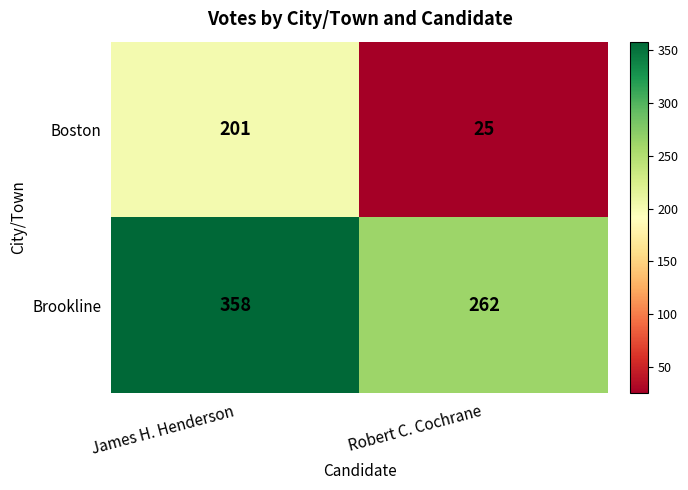

Which series has the largest total across all categories?

Brookline